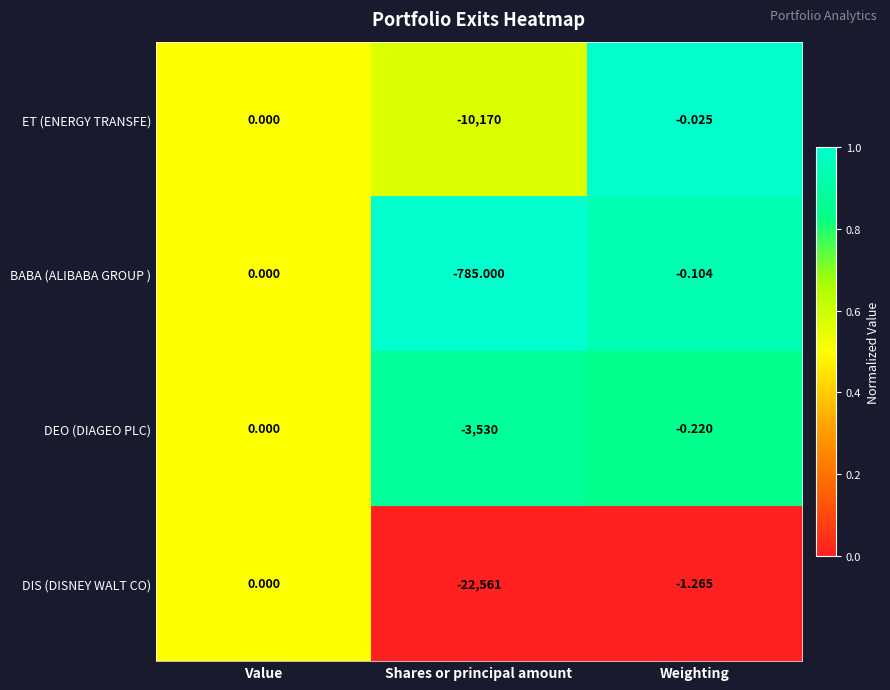

At Weighting, list the series in order from largest to smallest.

ET (ENERGY TRANSFE), BABA (ALIBABA GROUP ), DEO (DIAGEO PLC), DIS (DISNEY WALT CO)